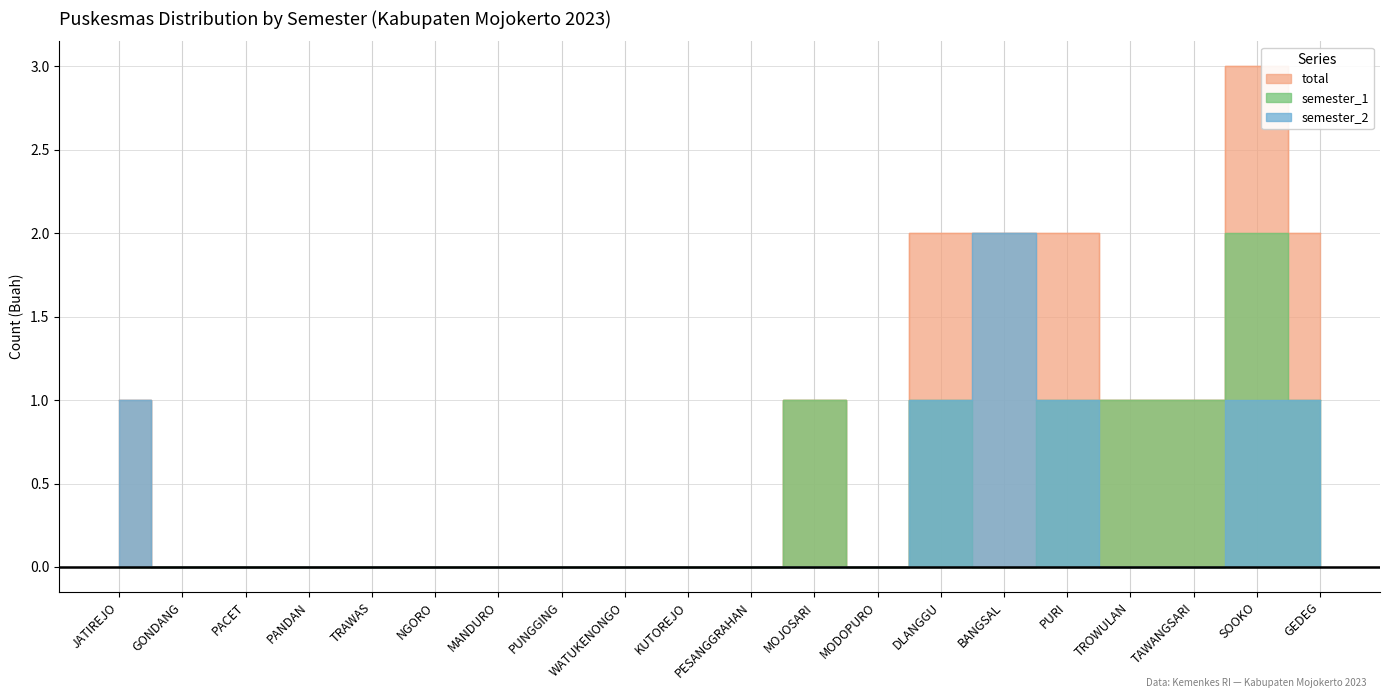

Is the value of semester_1 at MODOPURO greater than the value of semester_2 at GONDANG?

No